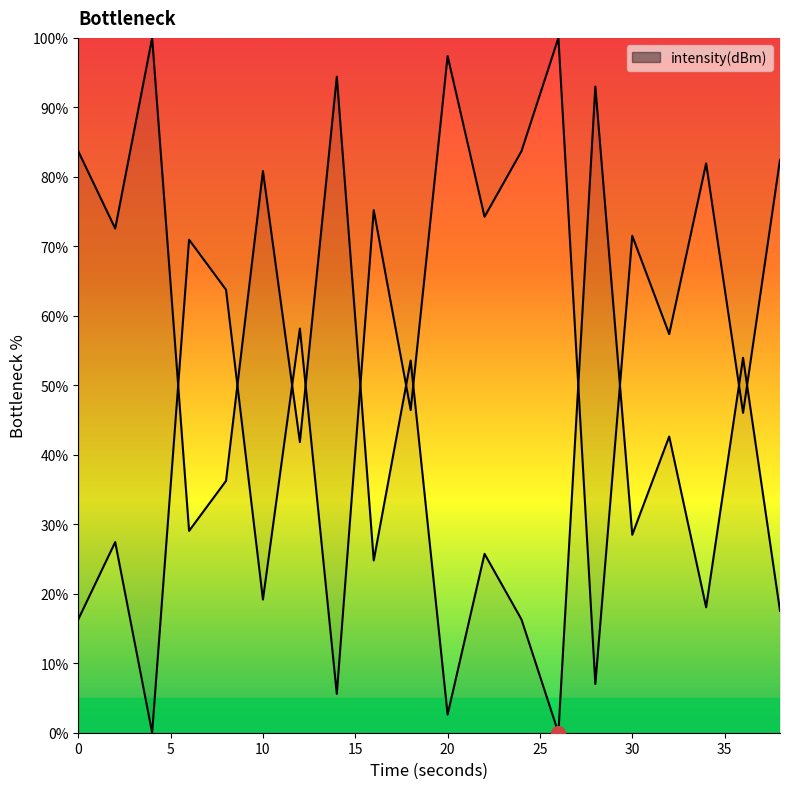

Which category has the highest value across all series?

4